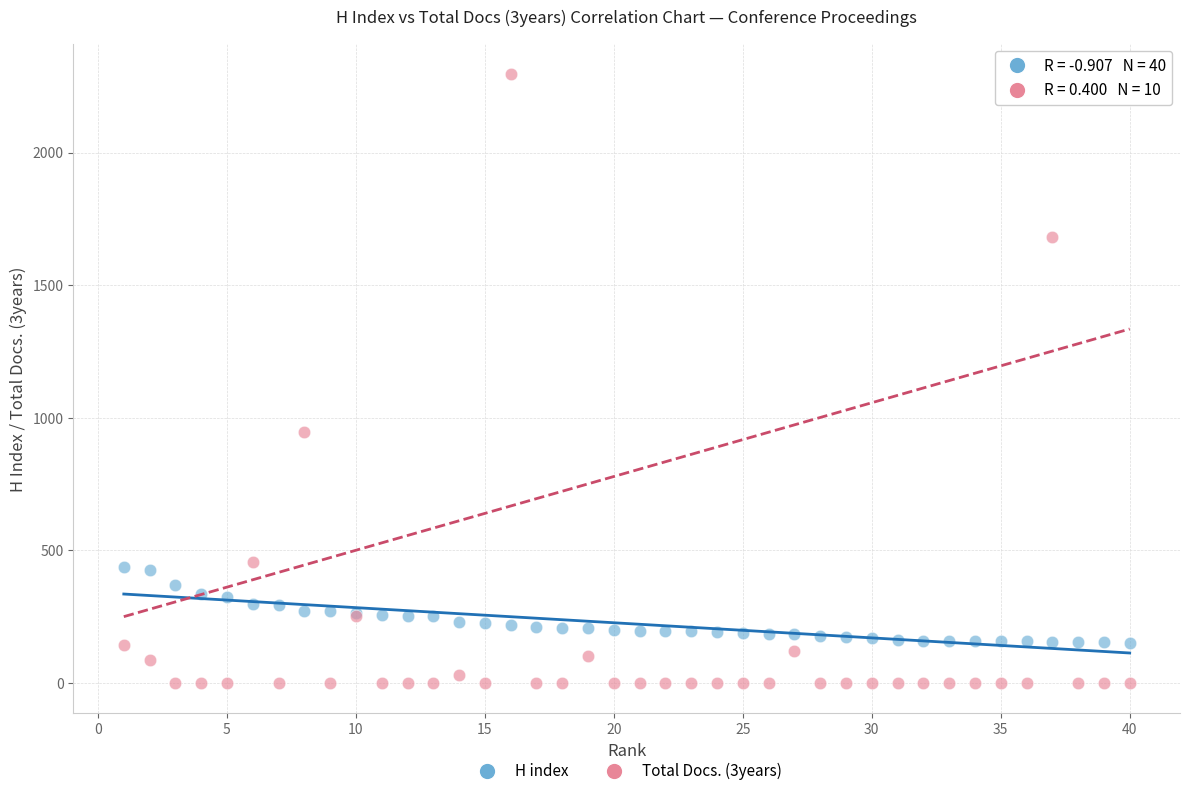

Across all series, what Y value is closest to 1148?

946